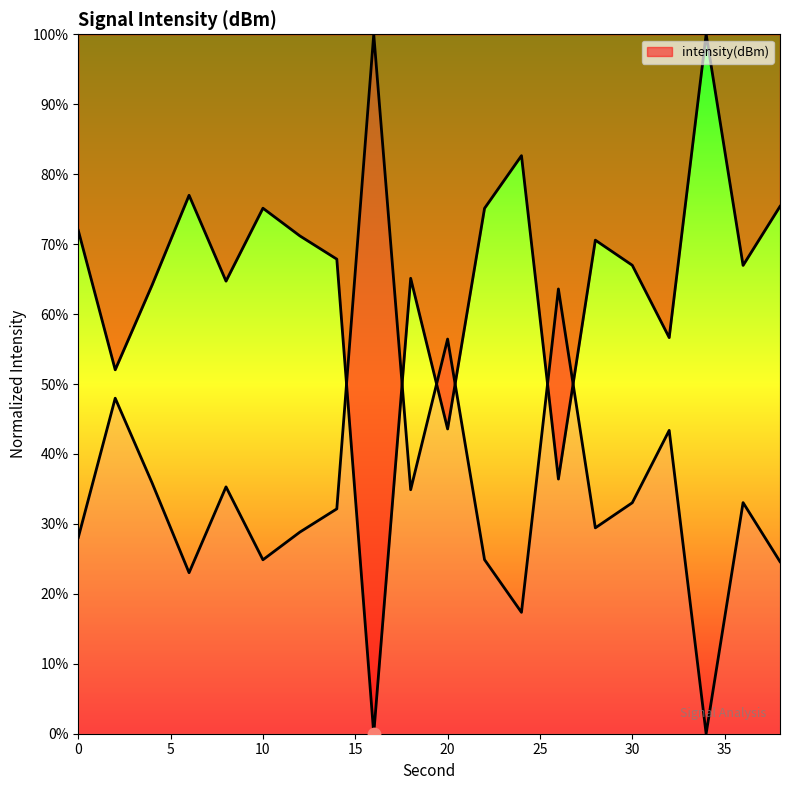

What is the ratio of the value at 6 to the value at 36?

1.1